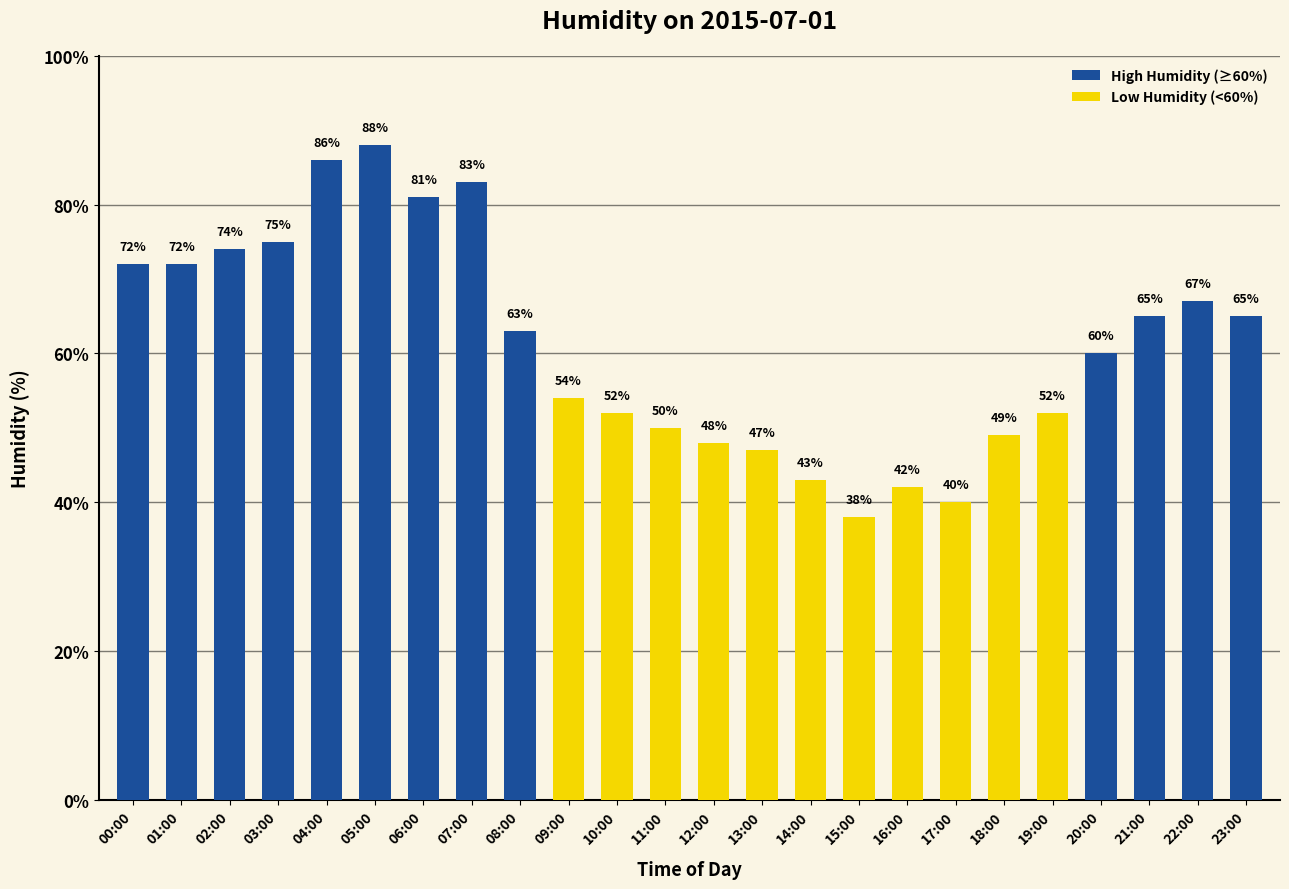

Where does the data first go above 63?

00:00